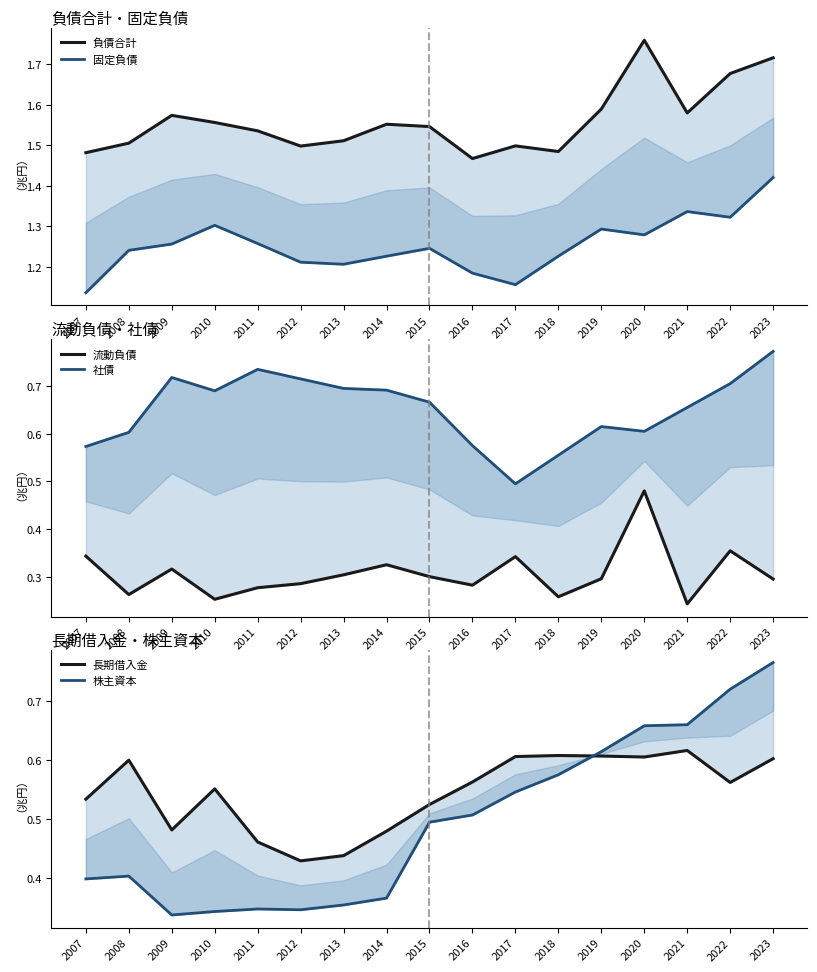

Where is 固定負債 nearest to the value 1?

2007